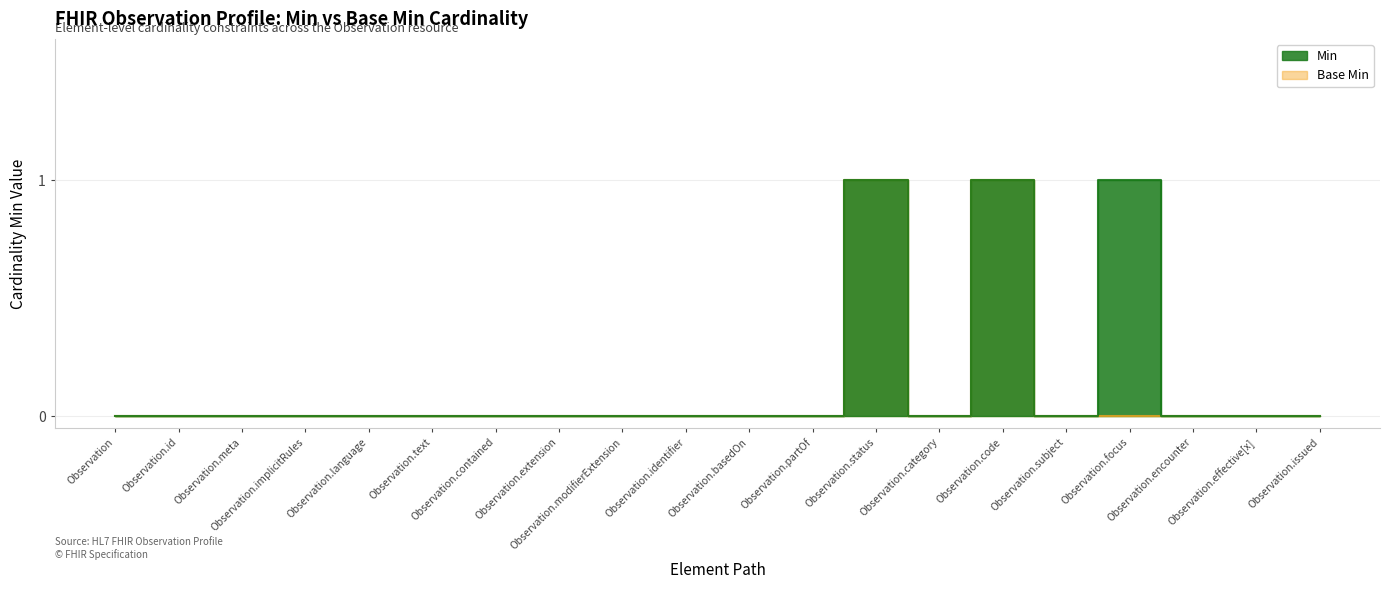

How many data points in Base Min are above 0?

2